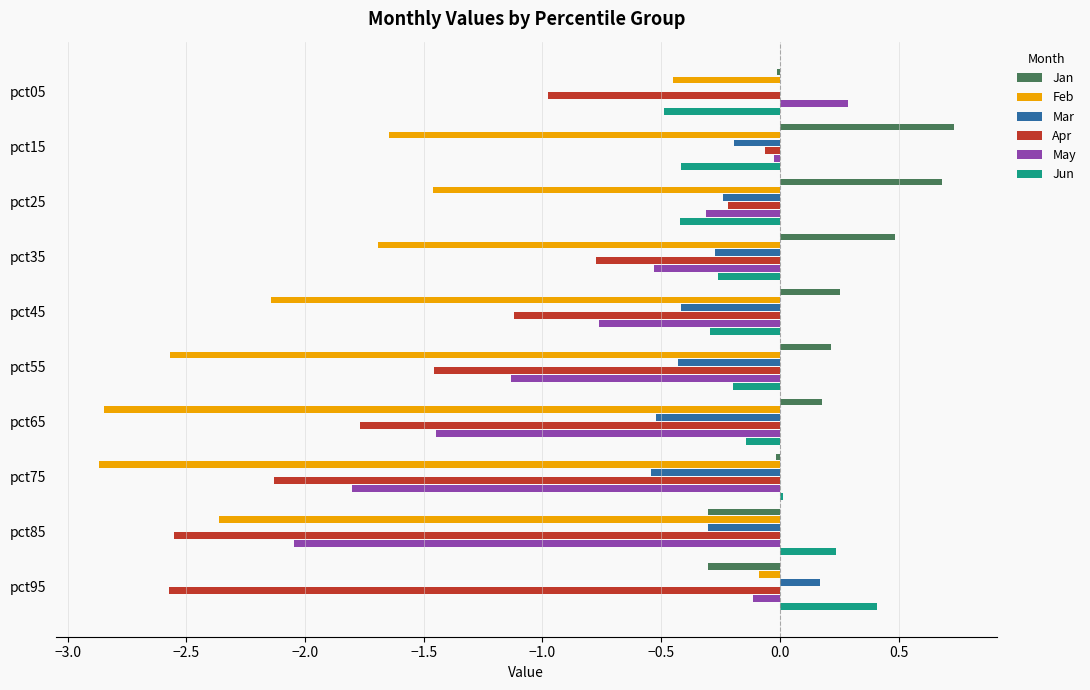

Is the value of Mar at pct95 greater than the value of Feb at pct45?

Yes